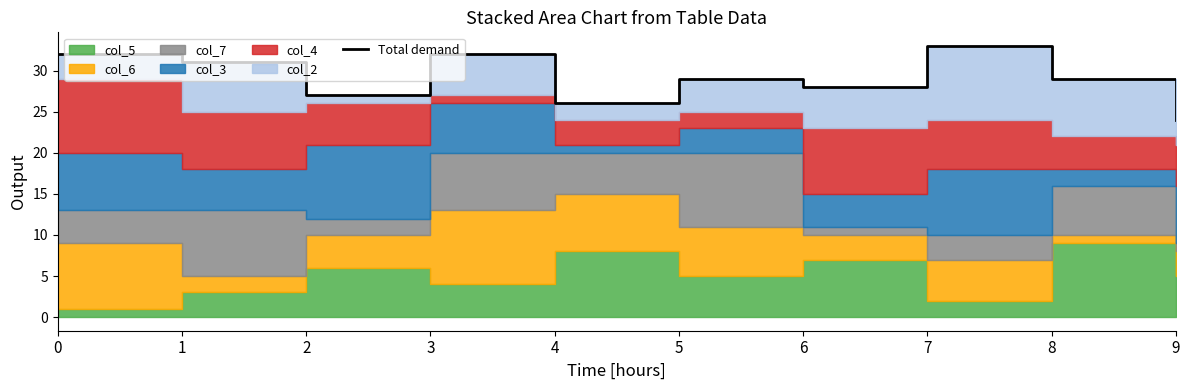

How many data points does each series have?

10